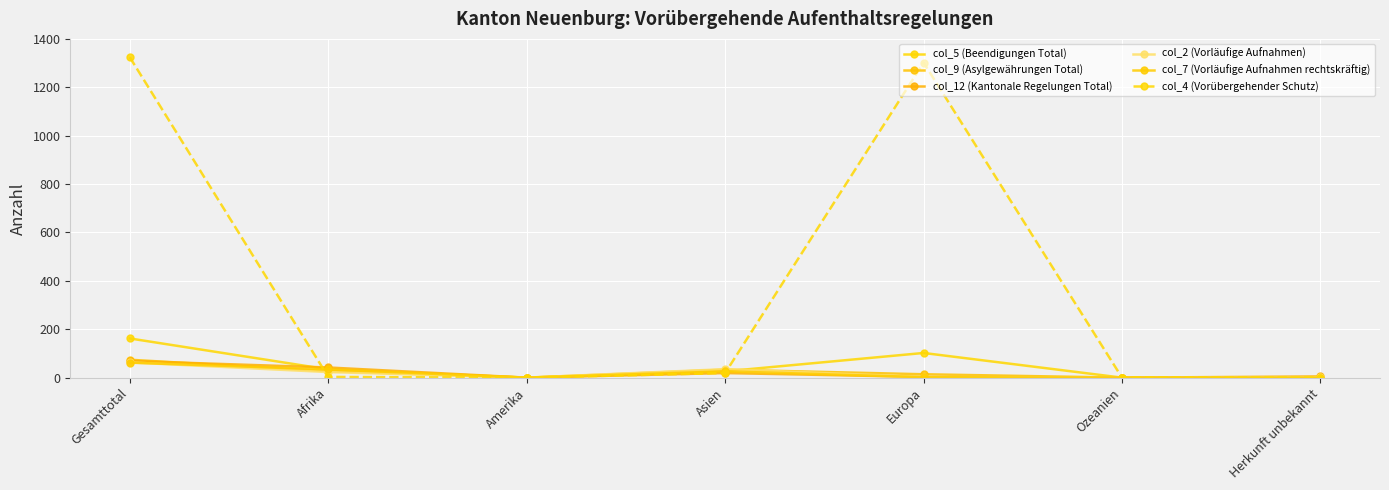

At which category does col_2 (Vorläufige Aufnahmen) reach its first local valley?

Amerika